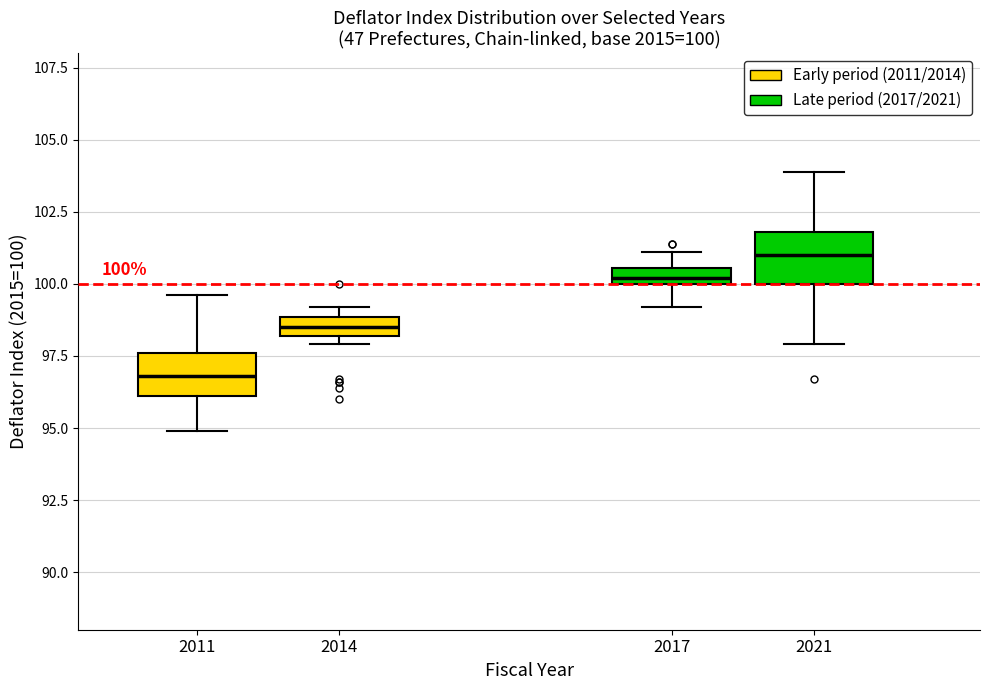

Which box's median line is the lowest?

2011